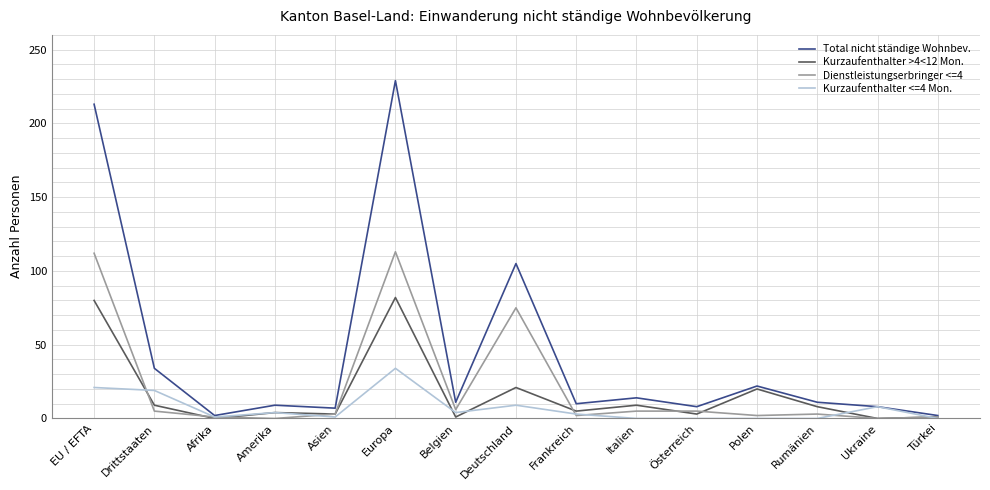

The Kurzaufenthalter <=4 Mon. series shows -12 at Polen. True or false?

False